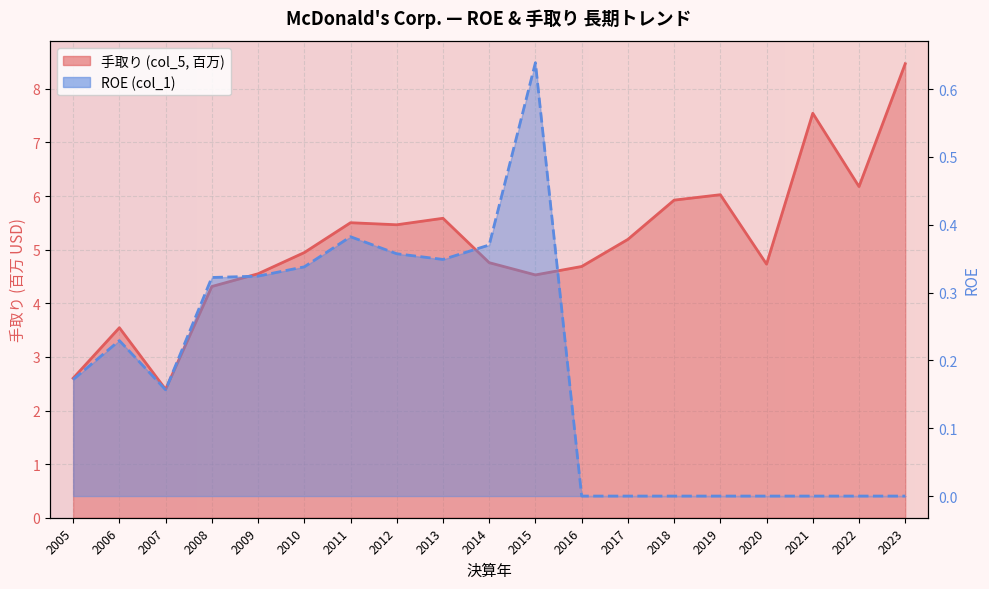

At how many categories does at least one series exceed 0?

19